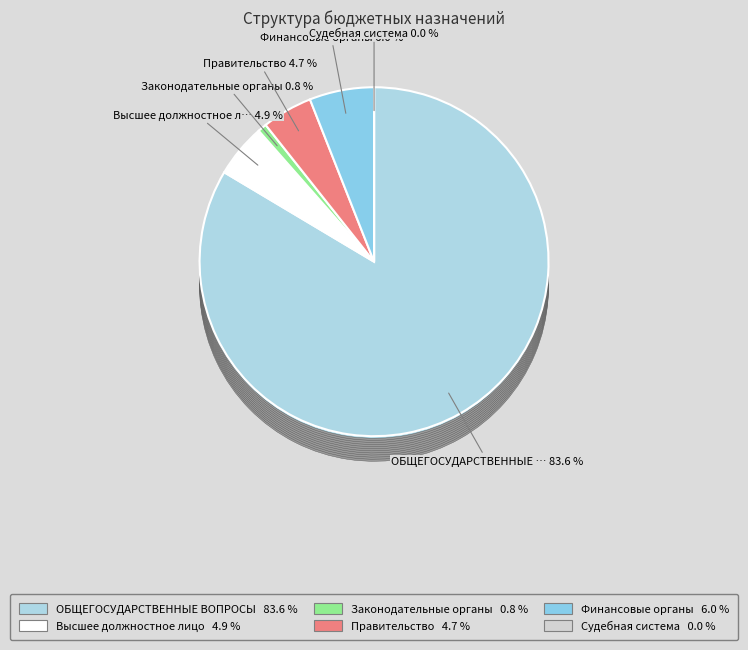

Which has a higher value, Обеспечение деятельности финансовых органов or Функционирование высшего должностного лица?

Обеспечение деятельности финансовых органов